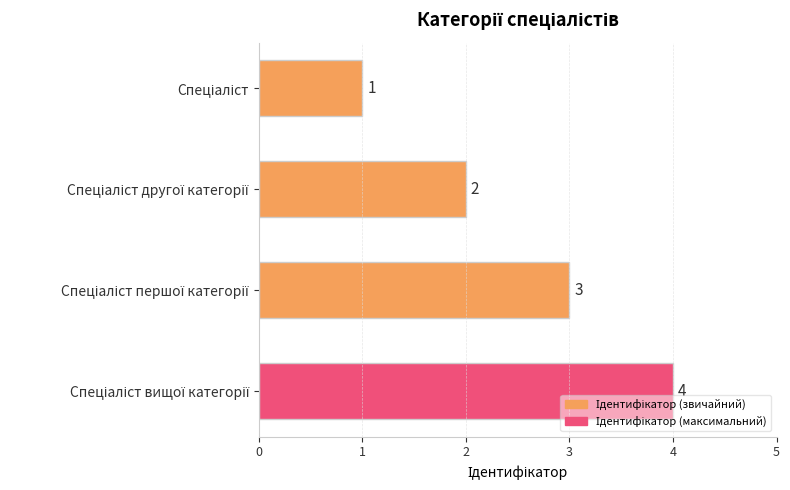

Are the bars horizontal?

Yes